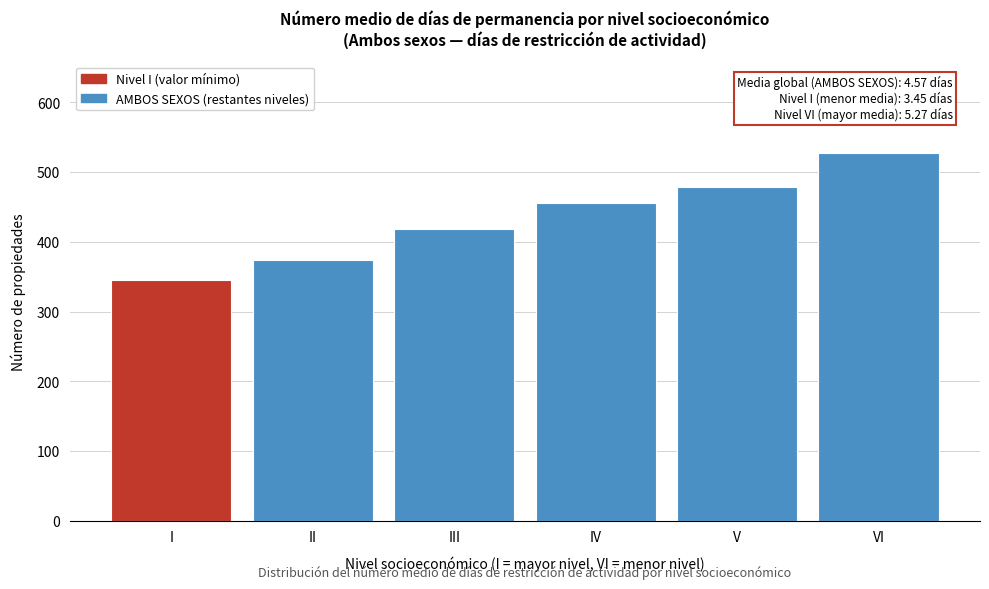

Reading left to right, list all the values displayed in this chart.

I=345	II=374	III=418	IV=455	V=479	VI=527